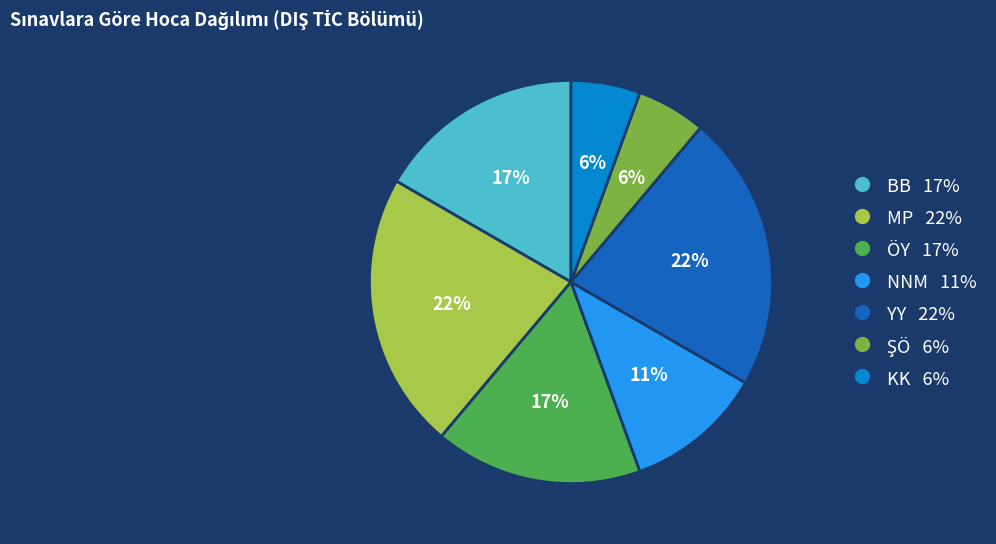

Does any single category account for the majority?

No